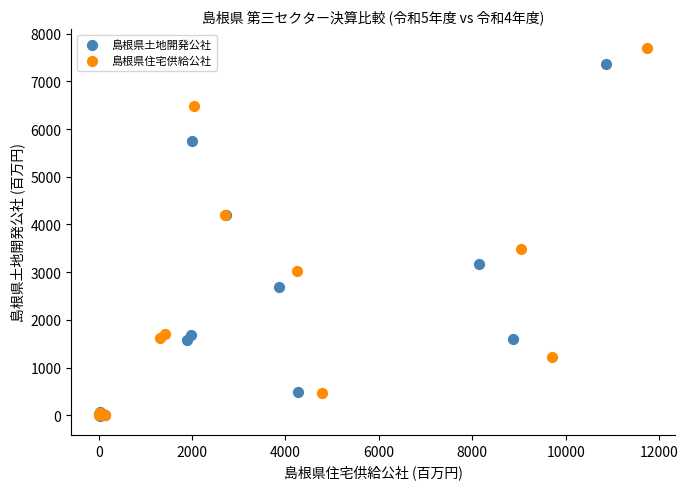

Which series has the widest spread of Y values?

島根県住宅供給公社